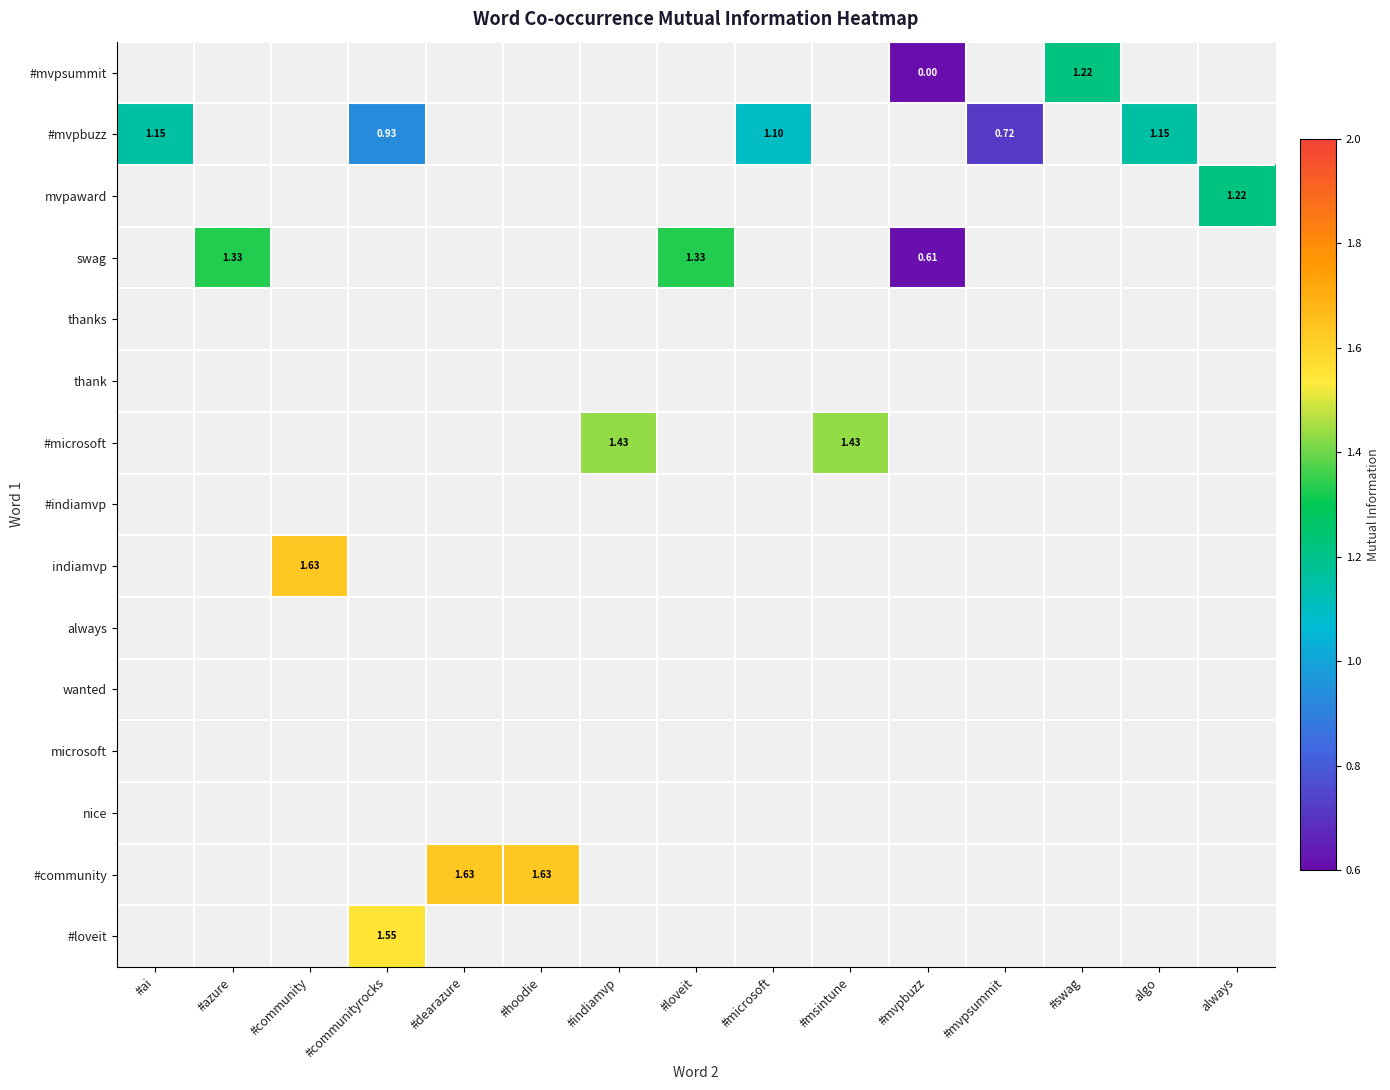

Which label corresponds to the largest value in the chart?

#community